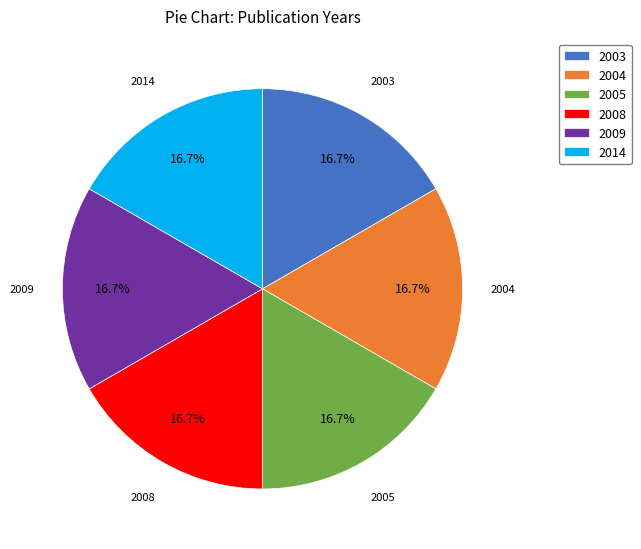

Does 2014 represent more than half of the total?

No